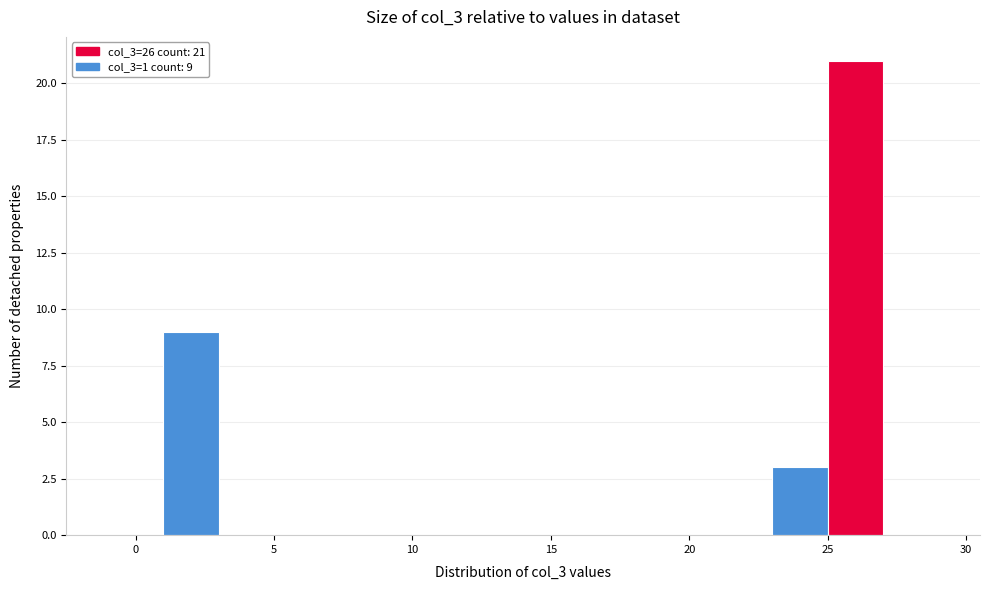

Over which range of the x-axis is the bar tallest?

25 to 27